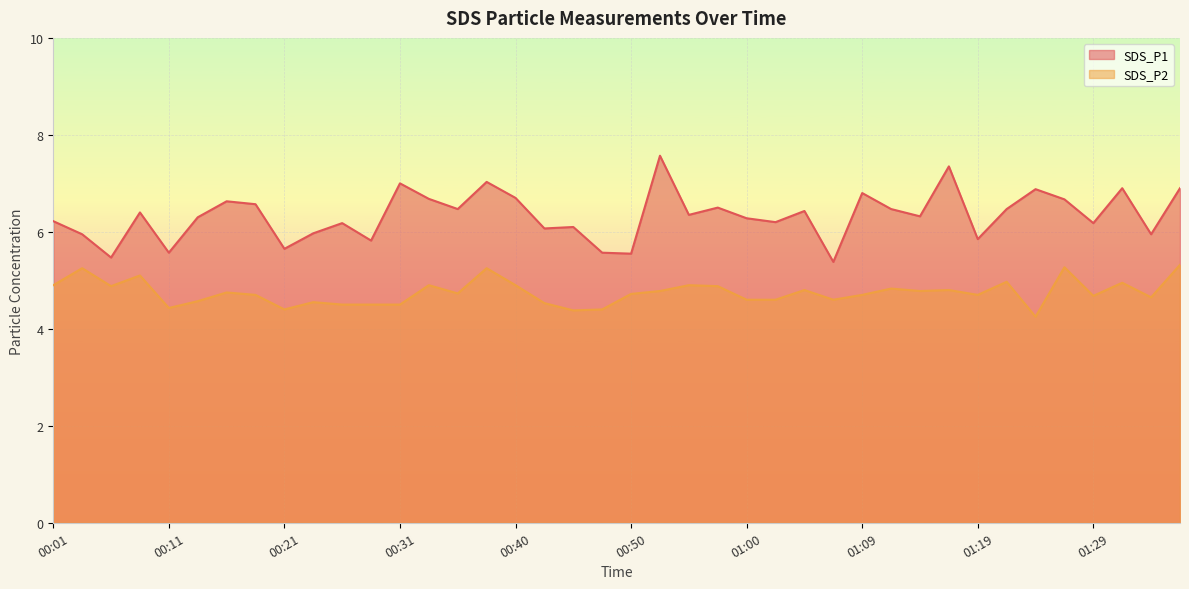

What is the spread (max minus min) of values at 01:22?

1.5